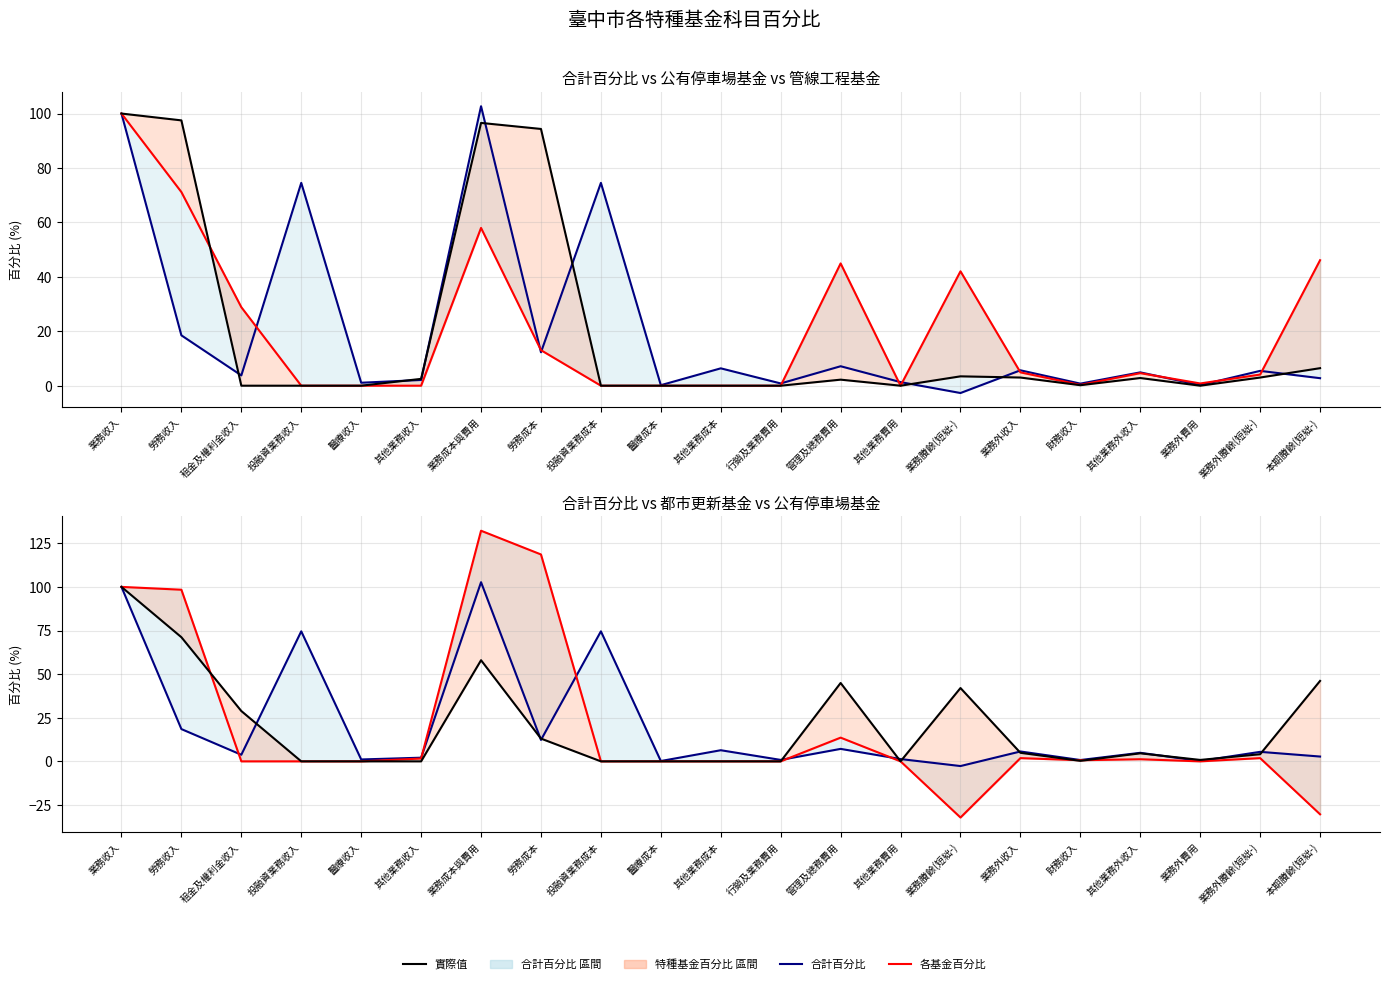

Is it true that 都市更新基金百分比 equals -52.6 at 本期賸餘(短絀-)?

False